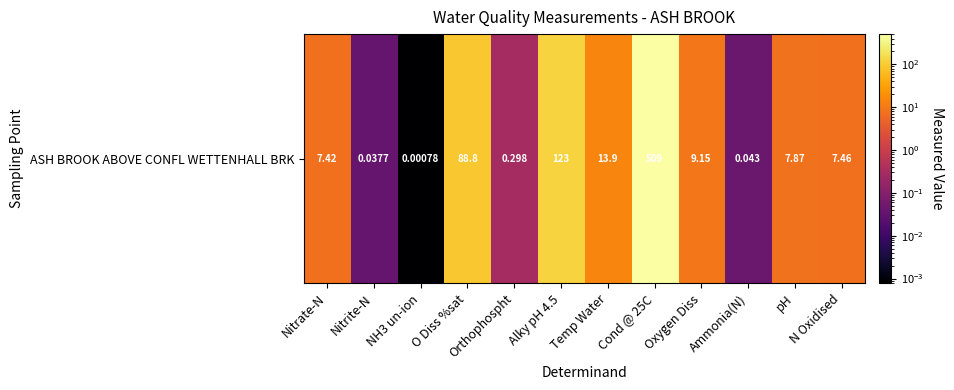

What is the sum of the values at Alky pH 4.5 and Nitrite-N?

123.0